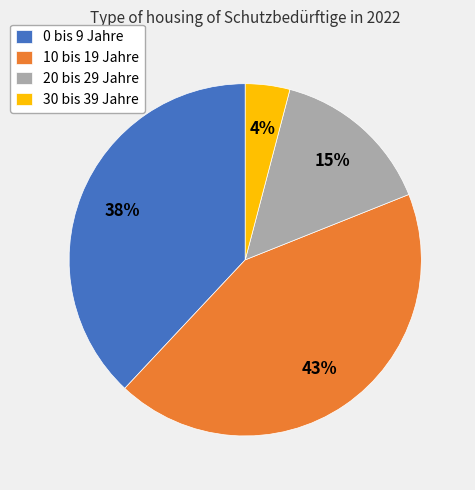

The 20 bis 29 Jahre slice represents 15% of the pie. True or false?

True